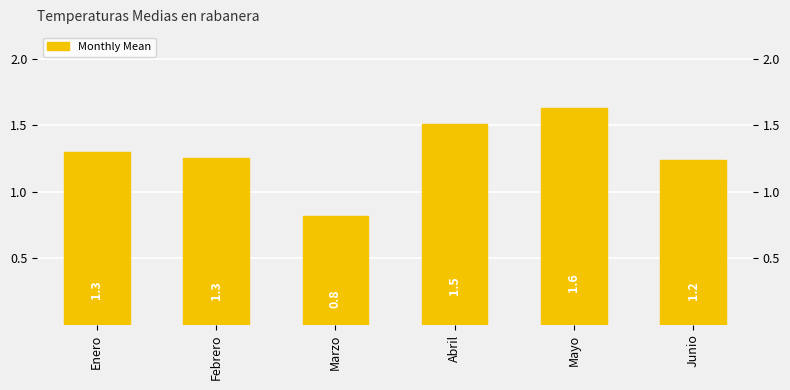

What is the sum of all values?

7.7